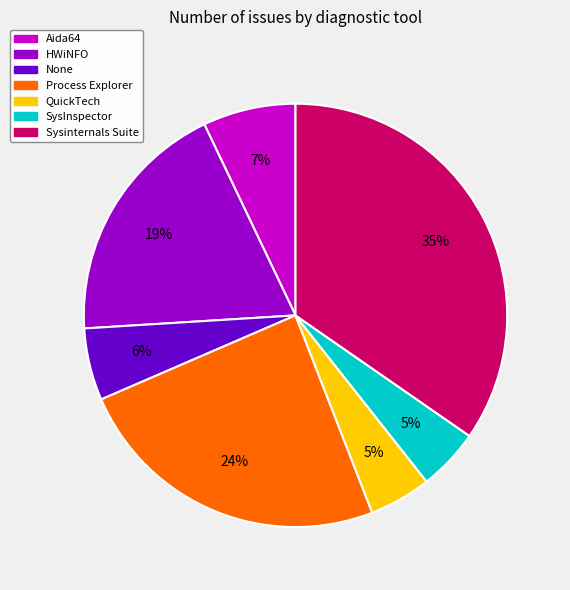

Combined, do SysInspector and QuickTech account for over 50%?

No